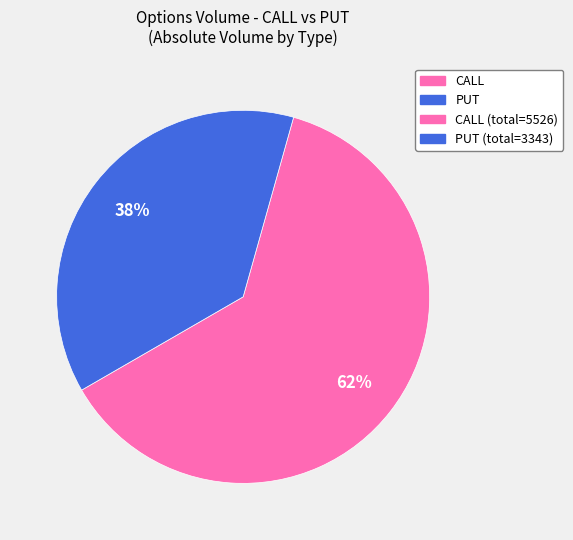

To the nearest percent, what is the average slice percentage?

50%